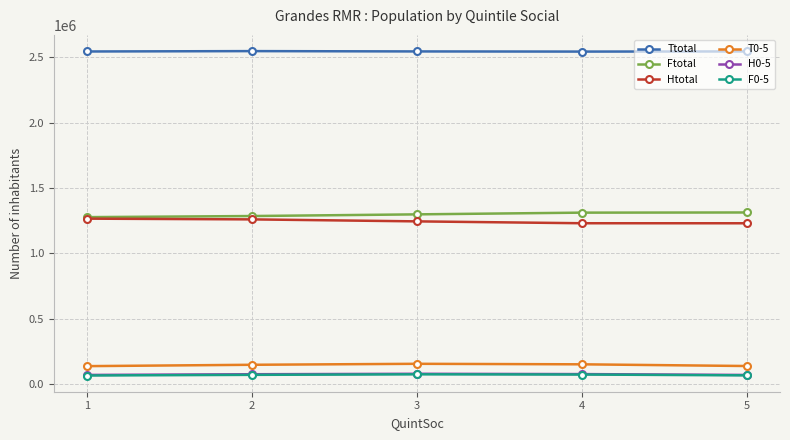

Count the F0-5 values in the range 68300 to 74740.

3